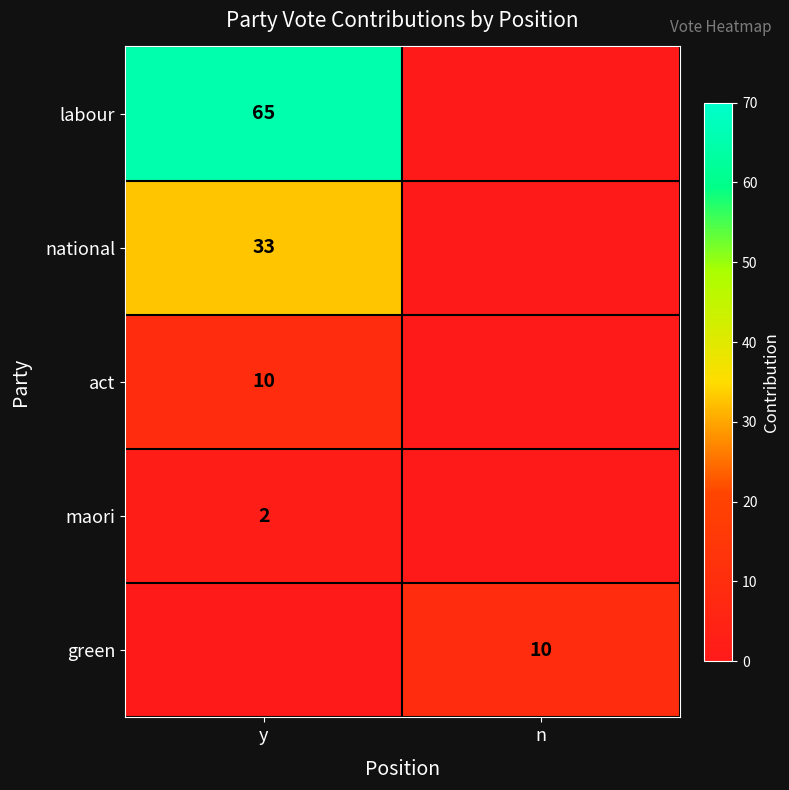

True or false: maori has a value of 1 at y.

False